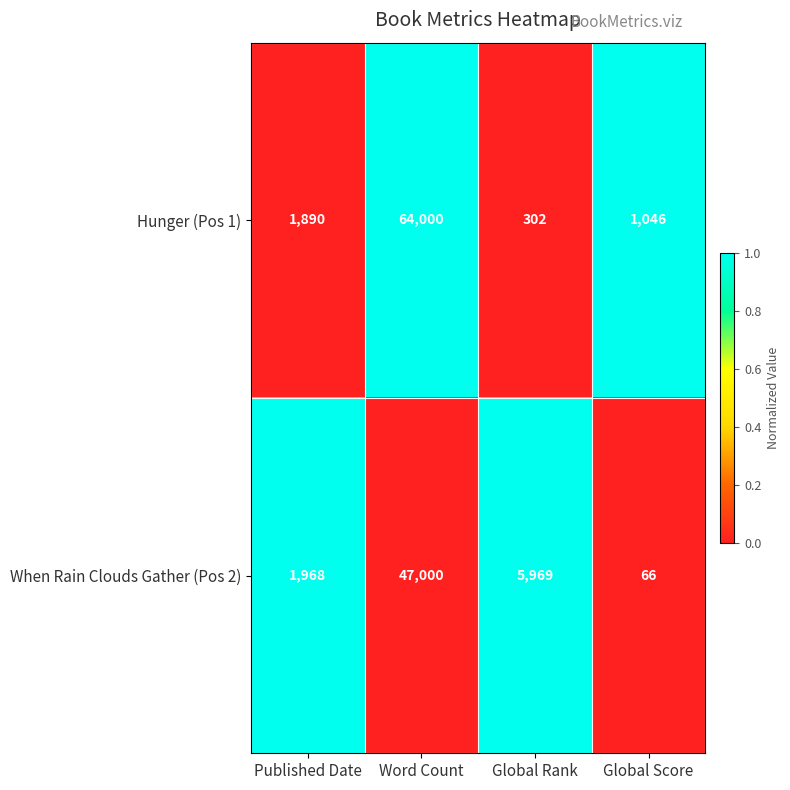

Which series changed the most between Published Date and Word Count?

Hunger (Pos 1)